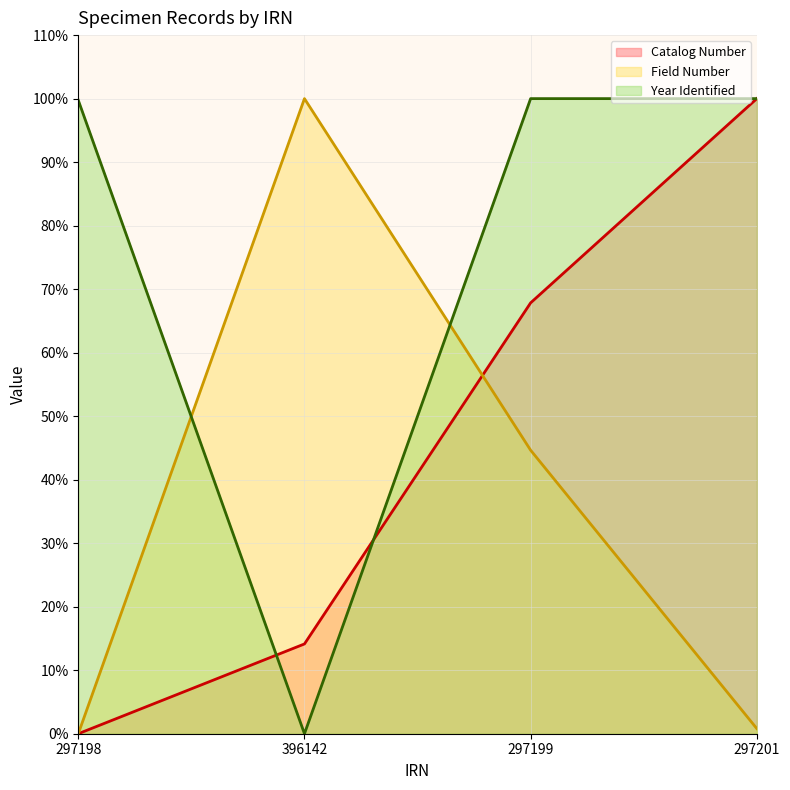

True or false: Catalog Number has more than 2 points higher than both neighbors.

False